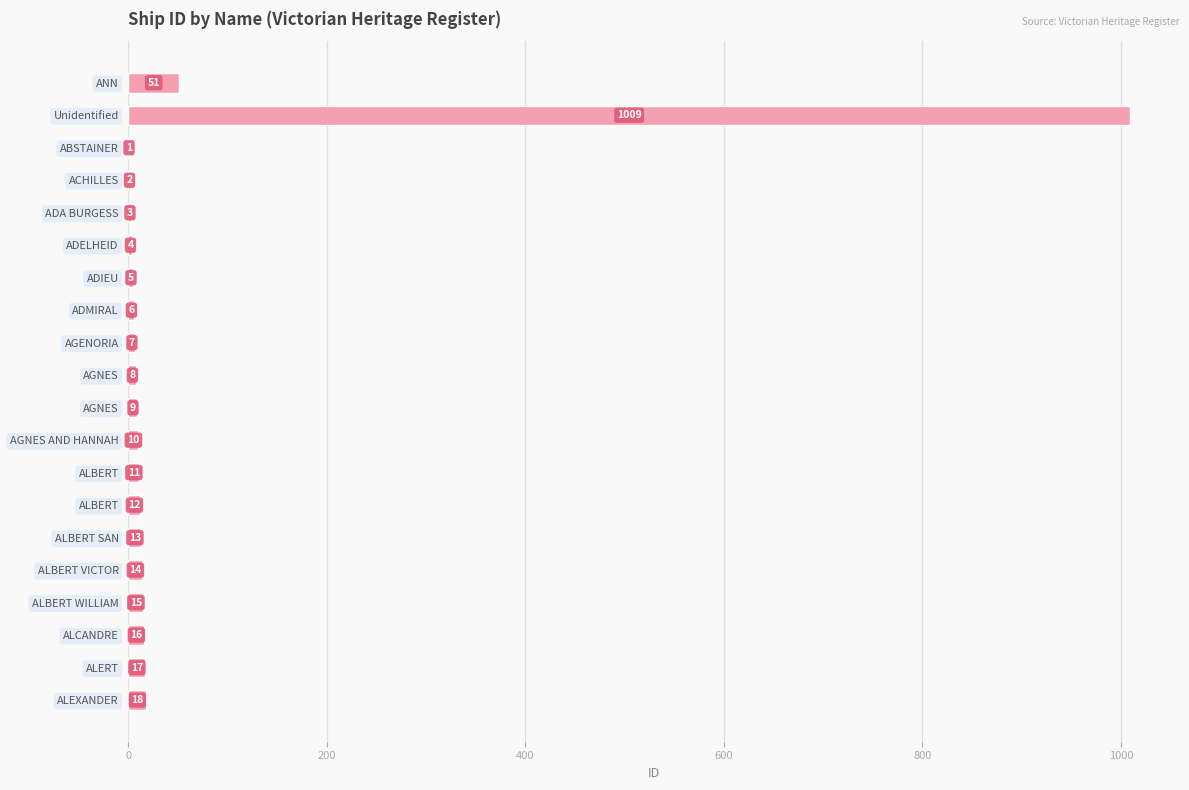

How many categories are shown in the chart?

20